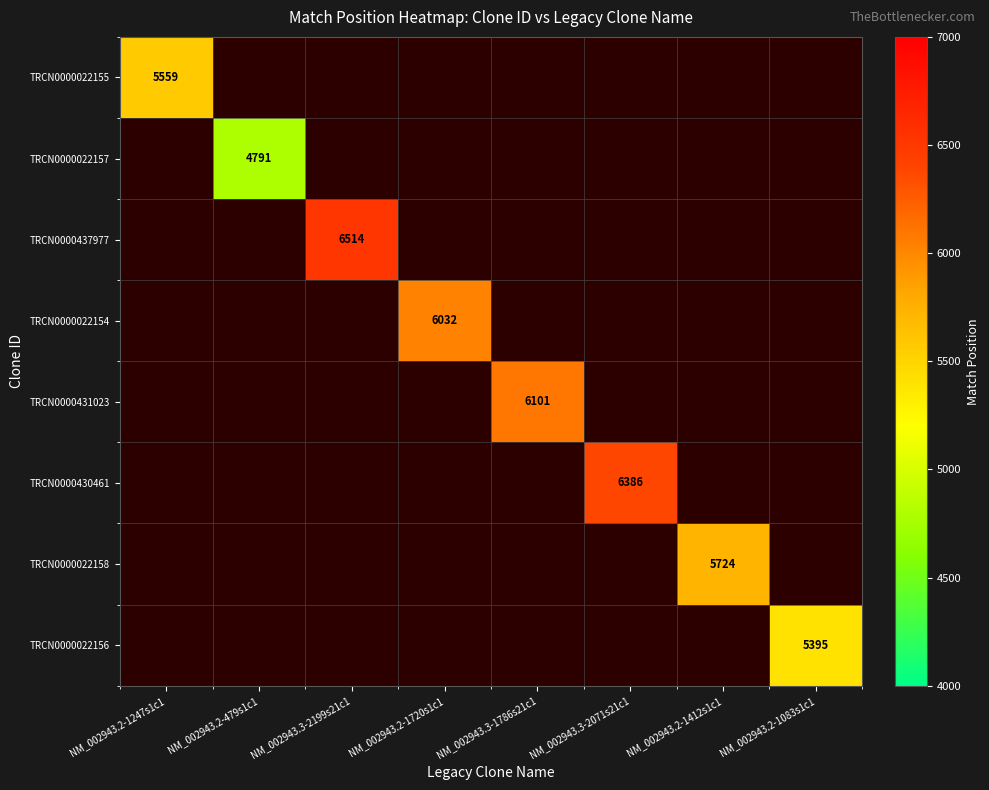

How many values in TRCN0000431023 are above zero?

1